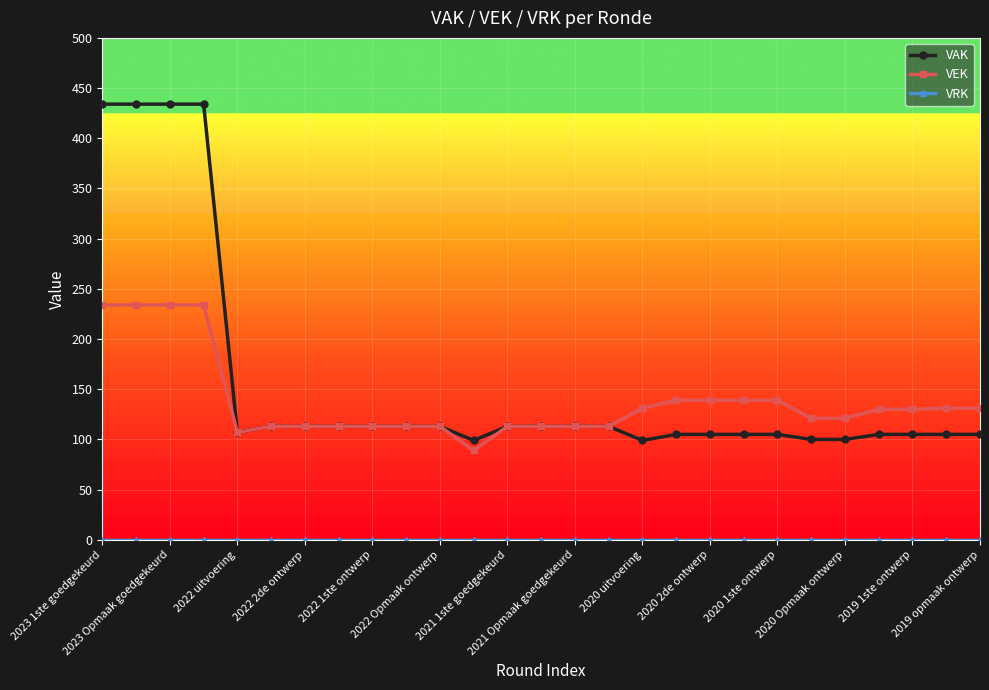

What is the maximum value shown in the chart?

434